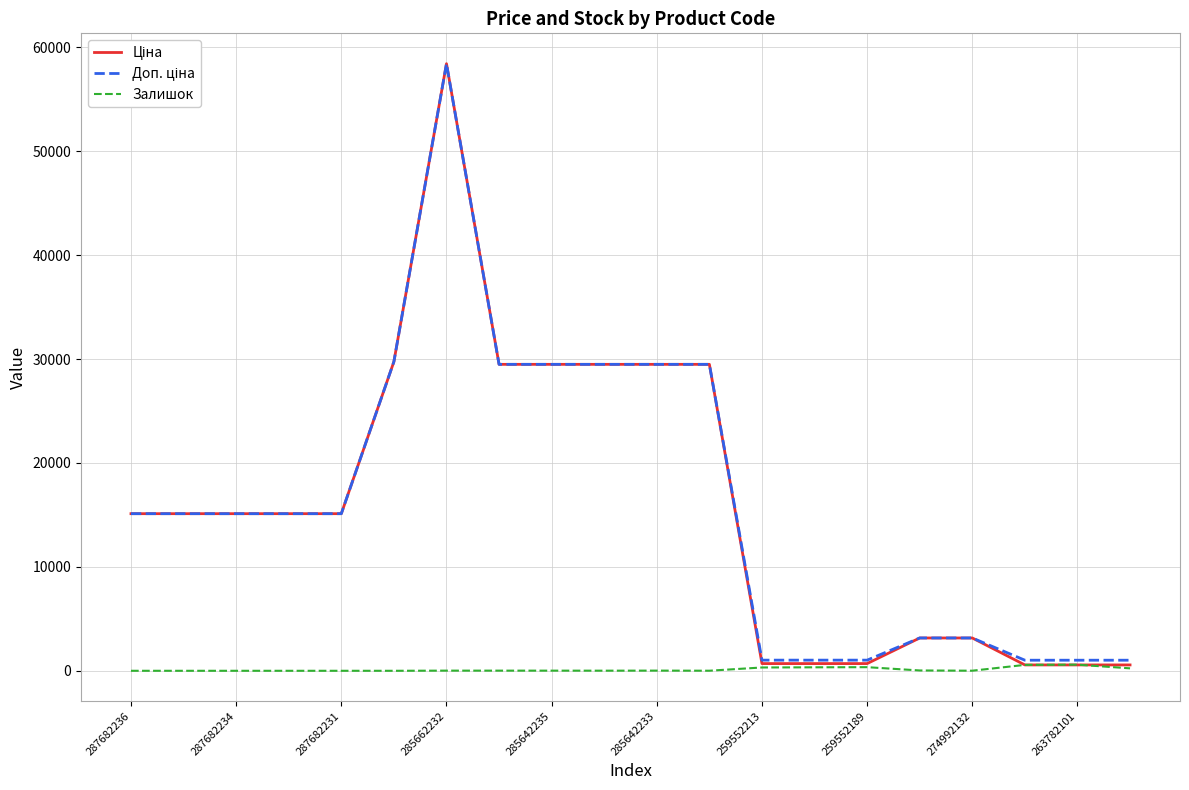

What is the greatest value displayed?

58426.5